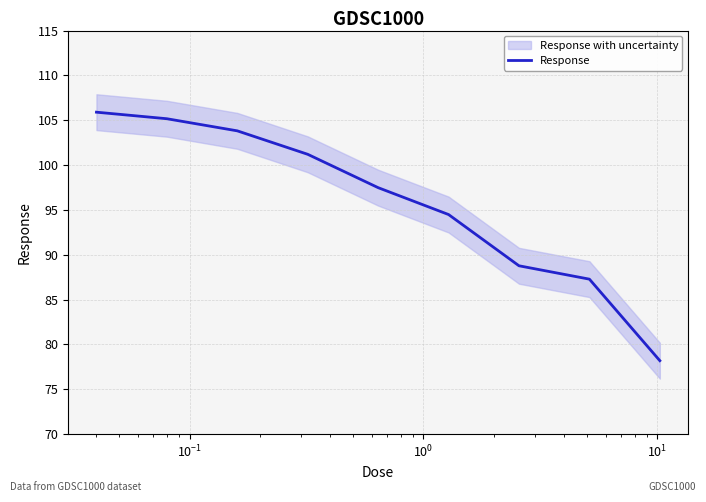

What is the maximum value for Response?

105.9